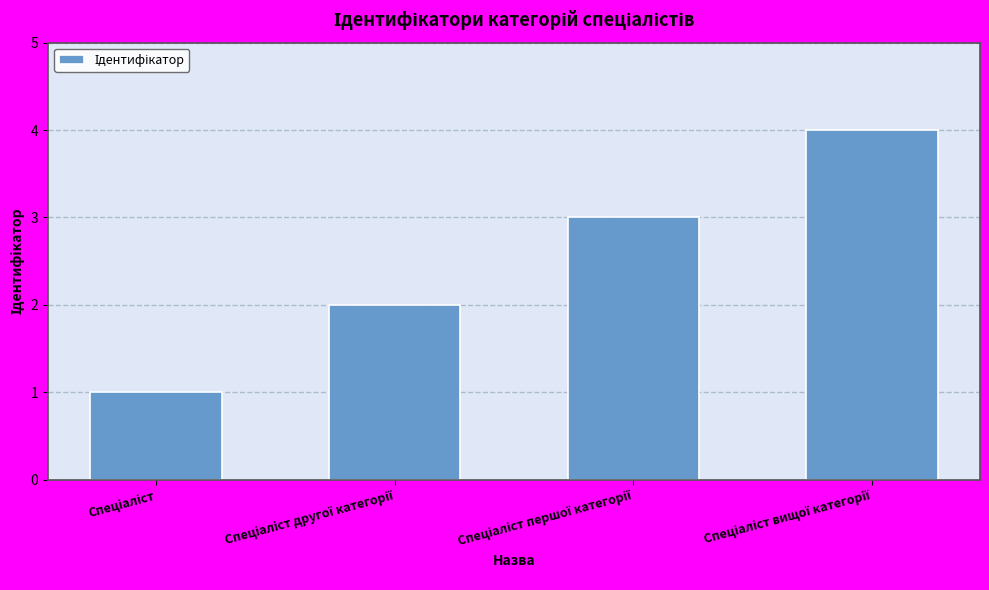

What is the greatest value displayed?

4